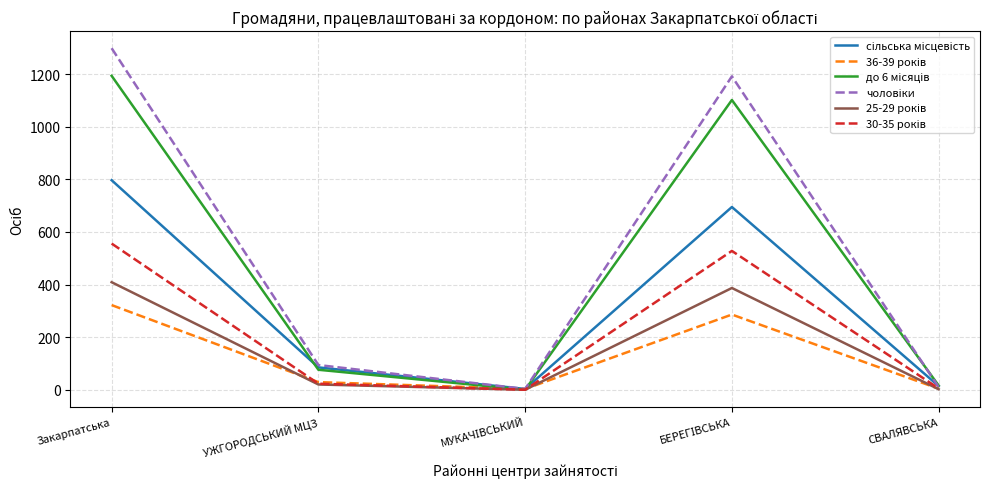

Which label corresponds to the largest value in the chart?

Закарпатська